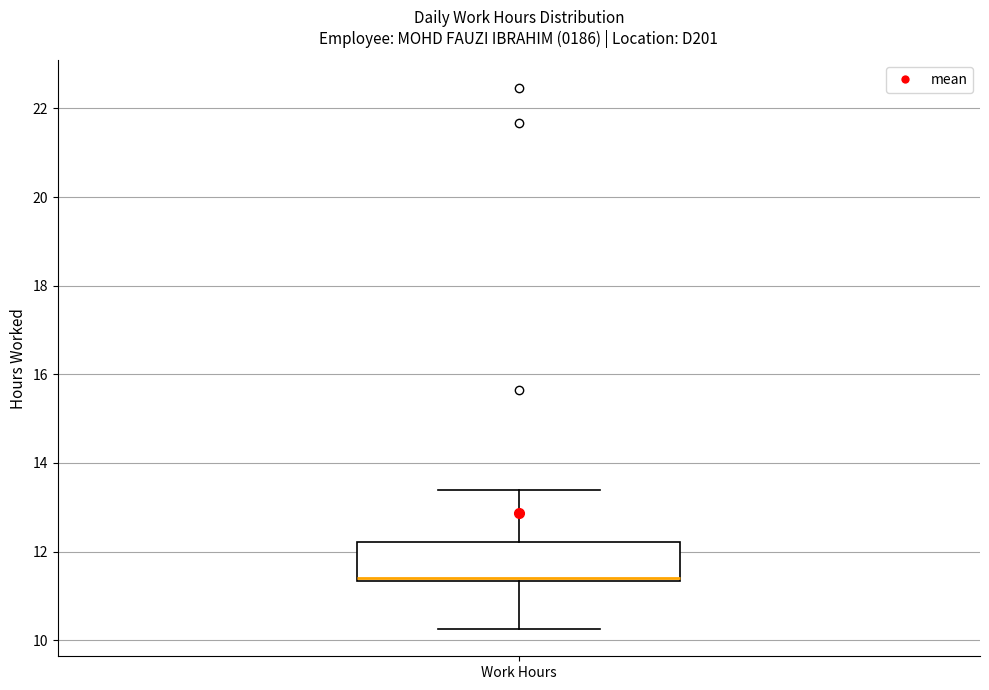

Transcribe this box plot: give where the median line is, the range the box spans, and where the two whiskers end, as read against the y-axis. The values are not printed on the chart, so give them approximately, as read against the axis.

median 11.4 (just above the box's lower edge), box 11.4 to 12.2, whiskers 10.2 to 13.4